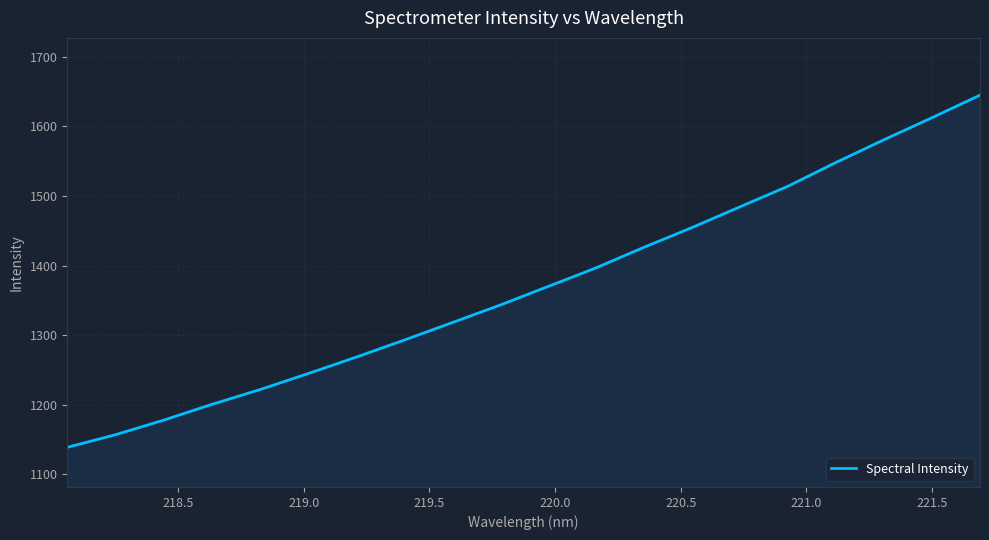

How many lines are shown in the chart?

1